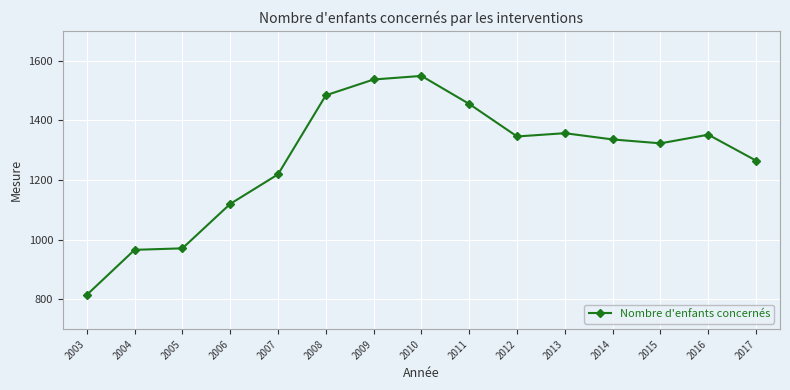

What is the difference between the second highest and second lowest values?

571